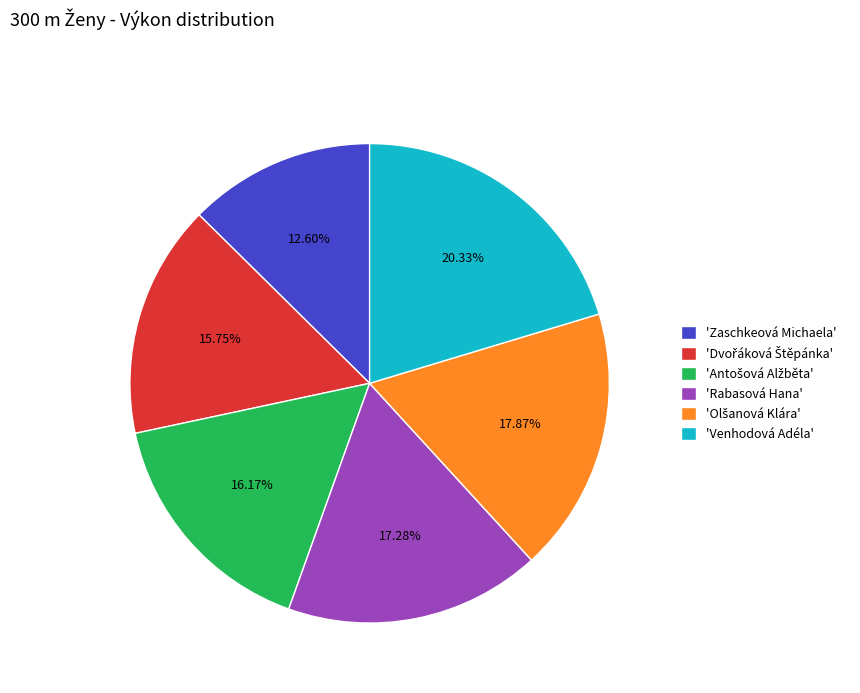

What is the largest slice in the pie chart?

'Venhodová Adéla'